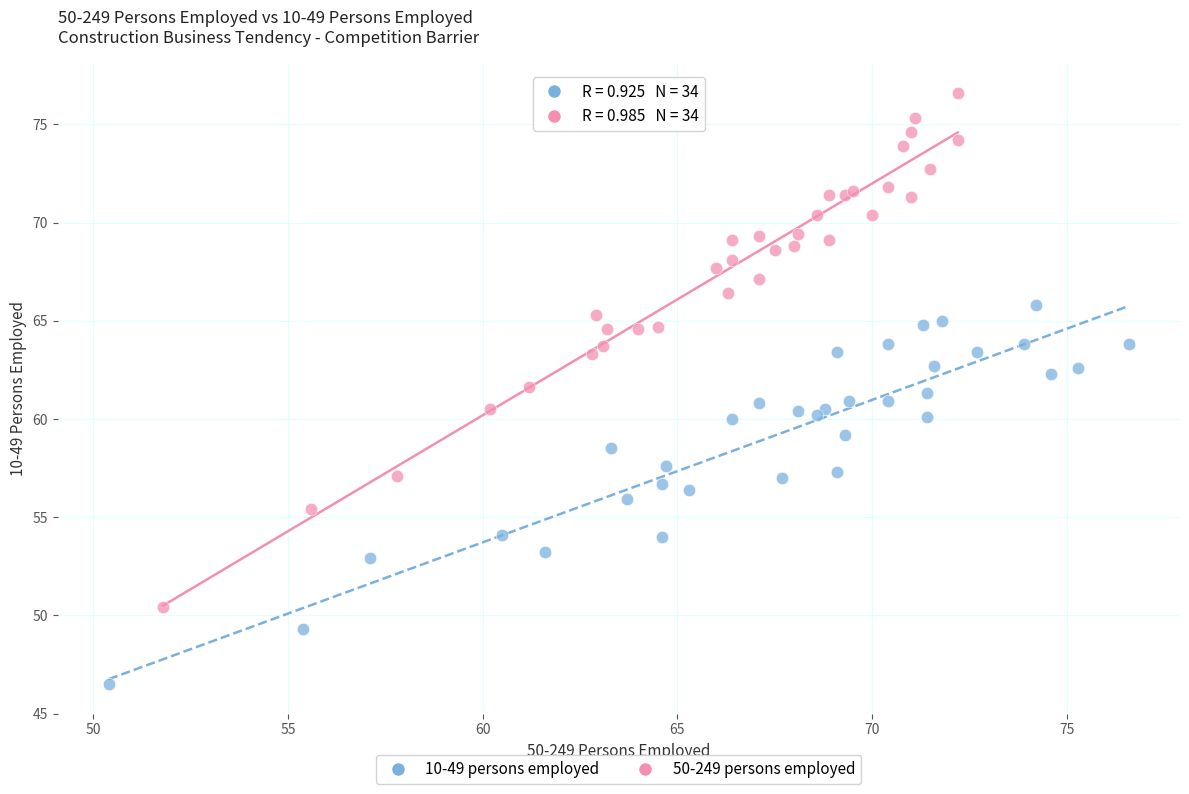

Which series reaches the maximum Y coordinate?

50-249 persons employed